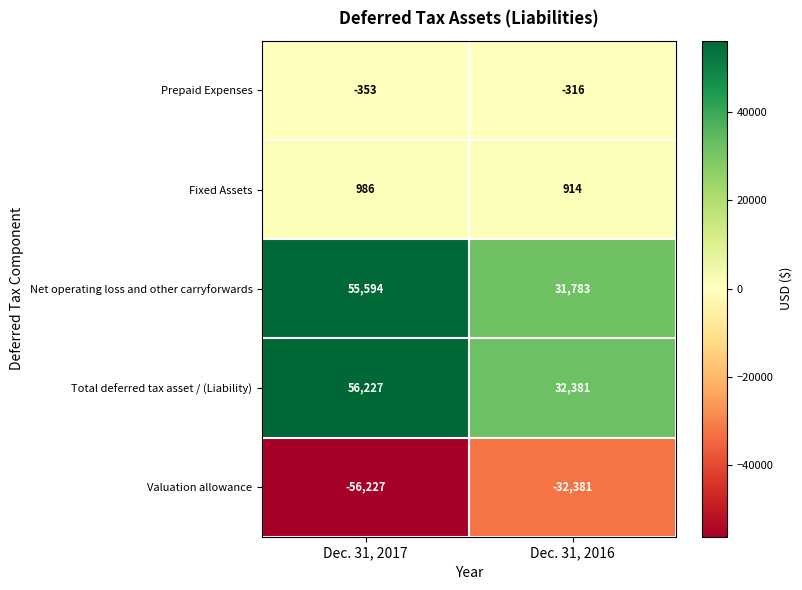

Where is Net operating loss and other carryforwards nearest to the value 43688?

Dec. 31, 2016